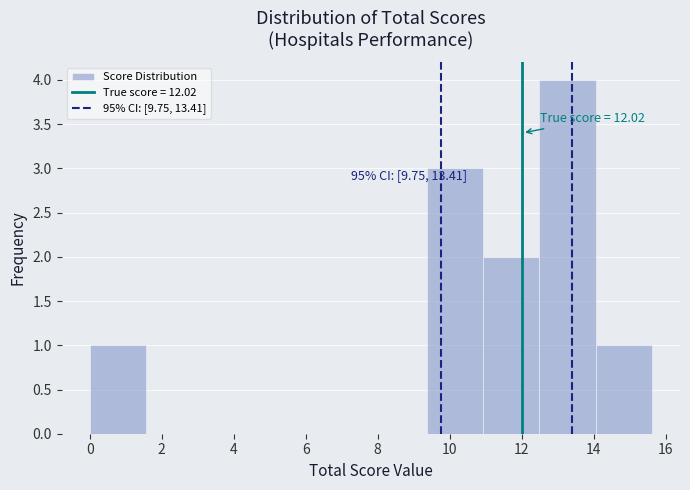

Over which range of the x-axis is the bar tallest?

12.4 to 14.0